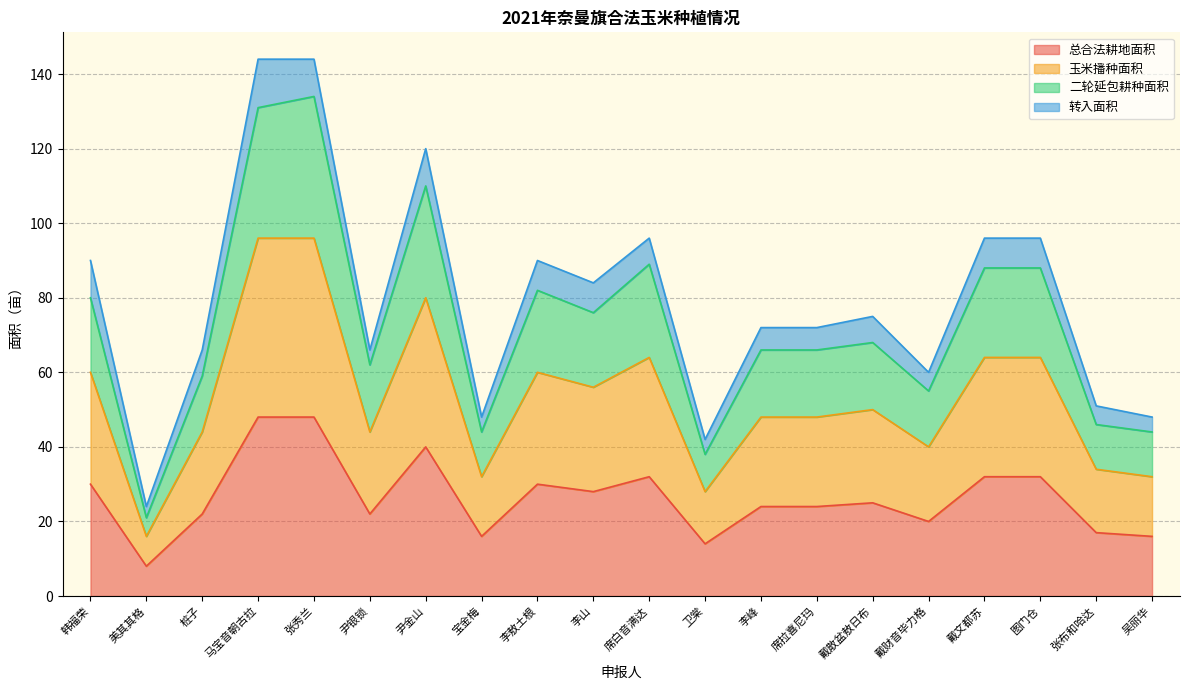

The value of 二轮延包耕种面积 at 戴财音毕力格 is 55. True or false?

True